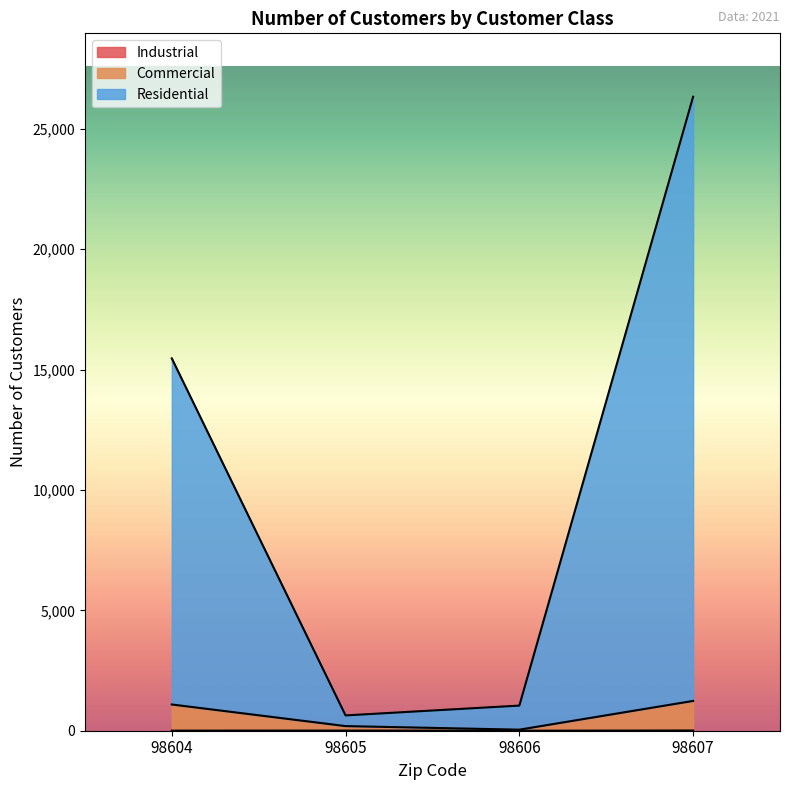

The Residential series shows 1044 at 98606. True or false?

True